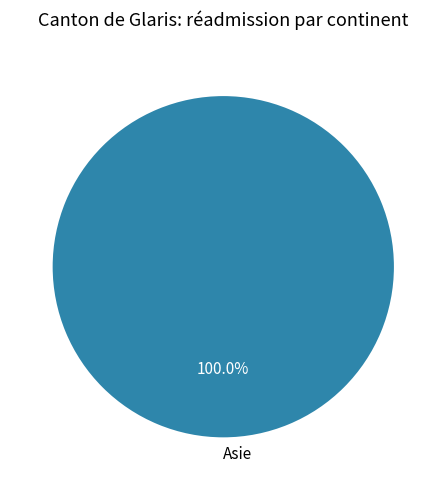

Which slice represents more than half of the pie?

Asie